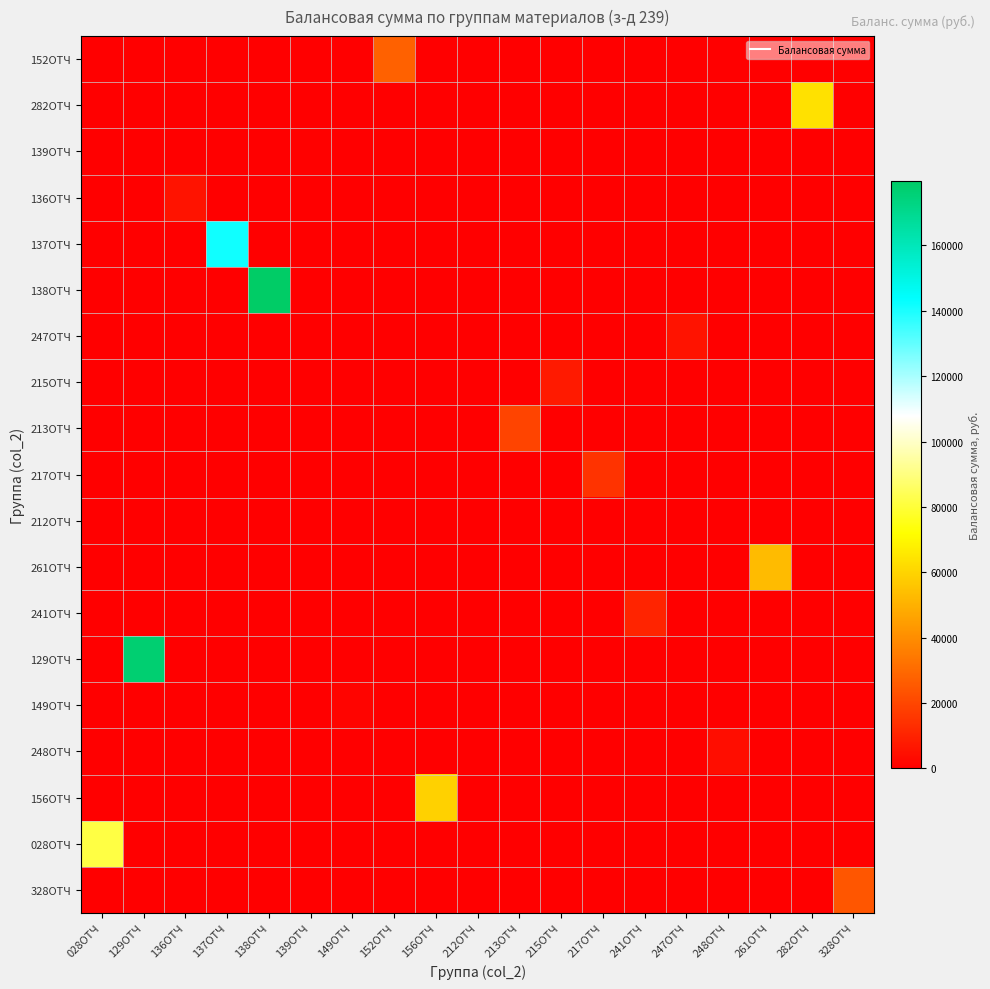

Reading left to right, list all the values displayed in this chart.

152ОТЧ: 028ОТЧ=0.0	129ОТЧ=0.0	136ОТЧ=0.0	137ОТЧ=0.0	138ОТЧ=0.0	139ОТЧ=0.0	149ОТЧ=0.0	152ОТЧ=27714.5	156ОТЧ=0.0	212ОТЧ=0.0	213ОТЧ=0.0	215ОТЧ=0.0	217ОТЧ=0.0	241ОТЧ=0.0	247ОТЧ=0.0	248ОТЧ=0.0	261ОТЧ=0.0	282ОТЧ=0.0	328ОТЧ=0.0
282ОТЧ: 028ОТЧ=0.0	129ОТЧ=0.0	136ОТЧ=0.0	137ОТЧ=0.0	138ОТЧ=0.0	139ОТЧ=0.0	149ОТЧ=0.0	152ОТЧ=0.0	156ОТЧ=0.0	212ОТЧ=0.0	213ОТЧ=0.0	215ОТЧ=0.0	217ОТЧ=0.0	241ОТЧ=0.0	247ОТЧ=0.0	248ОТЧ=0.0	261ОТЧ=0.0	282ОТЧ=63800.7	328ОТЧ=0.0
139ОТЧ: 028ОТЧ=0.0	129ОТЧ=0.0	136ОТЧ=0.0	137ОТЧ=0.0	138ОТЧ=0.0	139ОТЧ=606.9	149ОТЧ=0.0	152ОТЧ=0.0	156ОТЧ=0.0	212ОТЧ=0.0	213ОТЧ=0.0	215ОТЧ=0.0	217ОТЧ=0.0	241ОТЧ=0.0	247ОТЧ=0.0	248ОТЧ=0.0	261ОТЧ=0.0	282ОТЧ=0.0	328ОТЧ=0.0
136ОТЧ: 028ОТЧ=0.0	129ОТЧ=0.0	136ОТЧ=5820.1	137ОТЧ=0.0	138ОТЧ=0.0	139ОТЧ=0.0	149ОТЧ=0.0	152ОТЧ=0.0	156ОТЧ=0.0	212ОТЧ=0.0	213ОТЧ=0.0	215ОТЧ=0.0	217ОТЧ=0.0	241ОТЧ=0.0	247ОТЧ=0.0	248ОТЧ=0.0	261ОТЧ=0.0	282ОТЧ=0.0	328ОТЧ=0.0
137ОТЧ: 028ОТЧ=0.0	129ОТЧ=0.0	136ОТЧ=0.0	137ОТЧ=141231.8	138ОТЧ=0.0	139ОТЧ=0.0	149ОТЧ=0.0	152ОТЧ=0.0	156ОТЧ=0.0	212ОТЧ=0.0	213ОТЧ=0.0	215ОТЧ=0.0	217ОТЧ=0.0	241ОТЧ=0.0	247ОТЧ=0.0	248ОТЧ=0.0	261ОТЧ=0.0	282ОТЧ=0.0	328ОТЧ=0.0
138ОТЧ: 028ОТЧ=0.0	129ОТЧ=0.0	136ОТЧ=0.0	137ОТЧ=0.0	138ОТЧ=179781.5	139ОТЧ=0.0	149ОТЧ=0.0	152ОТЧ=0.0	156ОТЧ=0.0	212ОТЧ=0.0	213ОТЧ=0.0	215ОТЧ=0.0	217ОТЧ=0.0	241ОТЧ=0.0	247ОТЧ=0.0	248ОТЧ=0.0	261ОТЧ=0.0	282ОТЧ=0.0	328ОТЧ=0.0
247ОТЧ: 028ОТЧ=0.0	129ОТЧ=0.0	136ОТЧ=0.0	137ОТЧ=0.0	138ОТЧ=0.0	139ОТЧ=0.0	149ОТЧ=0.0	152ОТЧ=0.0	156ОТЧ=0.0	212ОТЧ=0.0	213ОТЧ=0.0	215ОТЧ=0.0	217ОТЧ=0.0	241ОТЧ=0.0	247ОТЧ=5762.0	248ОТЧ=0.0	261ОТЧ=0.0	282ОТЧ=0.0	328ОТЧ=0.0
215ОТЧ: 028ОТЧ=0.0	129ОТЧ=0.0	136ОТЧ=0.0	137ОТЧ=0.0	138ОТЧ=0.0	139ОТЧ=0.0	149ОТЧ=0.0	152ОТЧ=0.0	156ОТЧ=0.0	212ОТЧ=0.0	213ОТЧ=0.0	215ОТЧ=7568.7	217ОТЧ=0.0	241ОТЧ=0.0	247ОТЧ=0.0	248ОТЧ=0.0	261ОТЧ=0.0	282ОТЧ=0.0	328ОТЧ=0.0
213ОТЧ: 028ОТЧ=0.0	129ОТЧ=0.0	136ОТЧ=0.0	137ОТЧ=0.0	138ОТЧ=0.0	139ОТЧ=0.0	149ОТЧ=0.0	152ОТЧ=0.0	156ОТЧ=0.0	212ОТЧ=0.0	213ОТЧ=19532.2	215ОТЧ=0.0	217ОТЧ=0.0	241ОТЧ=0.0	247ОТЧ=0.0	248ОТЧ=0.0	261ОТЧ=0.0	282ОТЧ=0.0	328ОТЧ=0.0
217ОТЧ: 028ОТЧ=0.0	129ОТЧ=0.0	136ОТЧ=0.0	137ОТЧ=0.0	138ОТЧ=0.0	139ОТЧ=0.0	149ОТЧ=0.0	152ОТЧ=0.0	156ОТЧ=0.0	212ОТЧ=0.0	213ОТЧ=0.0	215ОТЧ=0.0	217ОТЧ=14691.9	241ОТЧ=0.0	247ОТЧ=0.0	248ОТЧ=0.0	261ОТЧ=0.0	282ОТЧ=0.0	328ОТЧ=0.0
212ОТЧ: 028ОТЧ=0.0	129ОТЧ=0.0	136ОТЧ=0.0	137ОТЧ=0.0	138ОТЧ=0.0	139ОТЧ=0.0	149ОТЧ=0.0	152ОТЧ=0.0	156ОТЧ=0.0	212ОТЧ=81.9	213ОТЧ=0.0	215ОТЧ=0.0	217ОТЧ=0.0	241ОТЧ=0.0	247ОТЧ=0.0	248ОТЧ=0.0	261ОТЧ=0.0	282ОТЧ=0.0	328ОТЧ=0.0
261ОТЧ: 028ОТЧ=0.0	129ОТЧ=0.0	136ОТЧ=0.0	137ОТЧ=0.0	138ОТЧ=0.0	139ОТЧ=0.0	149ОТЧ=0.0	152ОТЧ=0.0	156ОТЧ=0.0	212ОТЧ=0.0	213ОТЧ=0.0	215ОТЧ=0.0	217ОТЧ=0.0	241ОТЧ=0.0	247ОТЧ=0.0	248ОТЧ=0.0	261ОТЧ=52928.6	282ОТЧ=0.0	328ОТЧ=0.0
241ОТЧ: 028ОТЧ=0.0	129ОТЧ=0.0	136ОТЧ=0.0	137ОТЧ=0.0	138ОТЧ=0.0	139ОТЧ=0.0	149ОТЧ=0.0	152ОТЧ=0.0	156ОТЧ=0.0	212ОТЧ=0.0	213ОТЧ=0.0	215ОТЧ=0.0	217ОТЧ=0.0	241ОТЧ=10248.1	247ОТЧ=0.0	248ОТЧ=0.0	261ОТЧ=0.0	282ОТЧ=0.0	328ОТЧ=0.0
129ОТЧ: 028ОТЧ=0.0	129ОТЧ=176827.3	136ОТЧ=0.0	137ОТЧ=0.0	138ОТЧ=0.0	139ОТЧ=0.0	149ОТЧ=0.0	152ОТЧ=0.0	156ОТЧ=0.0	212ОТЧ=0.0	213ОТЧ=0.0	215ОТЧ=0.0	217ОТЧ=0.0	241ОТЧ=0.0	247ОТЧ=0.0	248ОТЧ=0.0	261ОТЧ=0.0	282ОТЧ=0.0	328ОТЧ=0.0
149ОТЧ: 028ОТЧ=0.0	129ОТЧ=0.0	136ОТЧ=0.0	137ОТЧ=0.0	138ОТЧ=0.0	139ОТЧ=0.0	149ОТЧ=1430.5	152ОТЧ=0.0	156ОТЧ=0.0	212ОТЧ=0.0	213ОТЧ=0.0	215ОТЧ=0.0	217ОТЧ=0.0	241ОТЧ=0.0	247ОТЧ=0.0	248ОТЧ=0.0	261ОТЧ=0.0	282ОТЧ=0.0	328ОТЧ=0.0
248ОТЧ: 028ОТЧ=0.0	129ОТЧ=0.0	136ОТЧ=0.0	137ОТЧ=0.0	138ОТЧ=0.0	139ОТЧ=0.0	149ОТЧ=0.0	152ОТЧ=0.0	156ОТЧ=0.0	212ОТЧ=0.0	213ОТЧ=0.0	215ОТЧ=0.0	217ОТЧ=0.0	241ОТЧ=0.0	247ОТЧ=0.0	248ОТЧ=4000.9	261ОТЧ=0.0	282ОТЧ=0.0	328ОТЧ=0.0
156ОТЧ: 028ОТЧ=0.0	129ОТЧ=0.0	136ОТЧ=0.0	137ОТЧ=0.0	138ОТЧ=0.0	139ОТЧ=0.0	149ОТЧ=0.0	152ОТЧ=0.0	156ОТЧ=59016.6	212ОТЧ=0.0	213ОТЧ=0.0	215ОТЧ=0.0	217ОТЧ=0.0	241ОТЧ=0.0	247ОТЧ=0.0	248ОТЧ=0.0	261ОТЧ=0.0	282ОТЧ=0.0	328ОТЧ=0.0
028ОТЧ: 028ОТЧ=81607.5	129ОТЧ=0.0	136ОТЧ=0.0	137ОТЧ=0.0	138ОТЧ=0.0	139ОТЧ=0.0	149ОТЧ=0.0	152ОТЧ=0.0	156ОТЧ=0.0	212ОТЧ=0.0	213ОТЧ=0.0	215ОТЧ=0.0	217ОТЧ=0.0	241ОТЧ=0.0	247ОТЧ=0.0	248ОТЧ=0.0	261ОТЧ=0.0	282ОТЧ=0.0	328ОТЧ=0.0
328ОТЧ: 028ОТЧ=0.0	129ОТЧ=0.0	136ОТЧ=0.0	137ОТЧ=0.0	138ОТЧ=0.0	139ОТЧ=0.0	149ОТЧ=0.0	152ОТЧ=0.0	156ОТЧ=0.0	212ОТЧ=0.0	213ОТЧ=0.0	215ОТЧ=0.0	217ОТЧ=0.0	241ОТЧ=0.0	247ОТЧ=0.0	248ОТЧ=0.0	261ОТЧ=0.0	282ОТЧ=0.0	328ОТЧ=24301.2